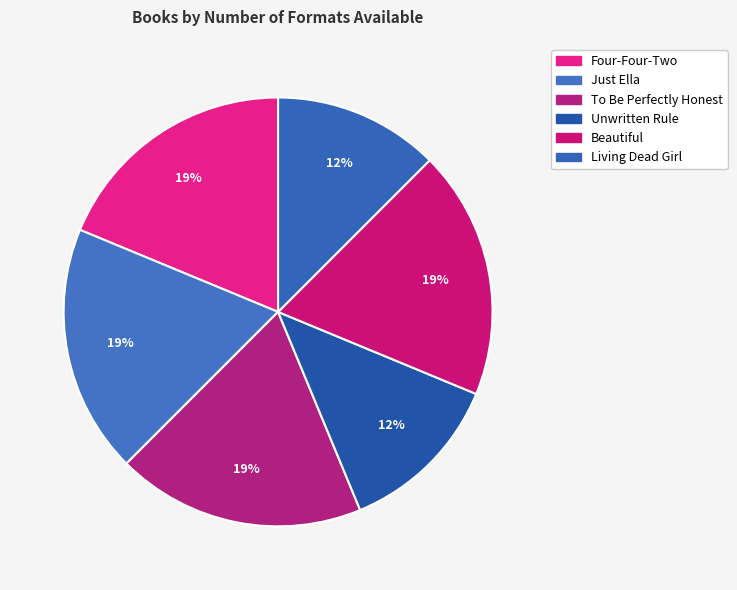

To the nearest percent, what is the combined percentage of Living Dead Girl and To Be Perfectly Honest?

31%